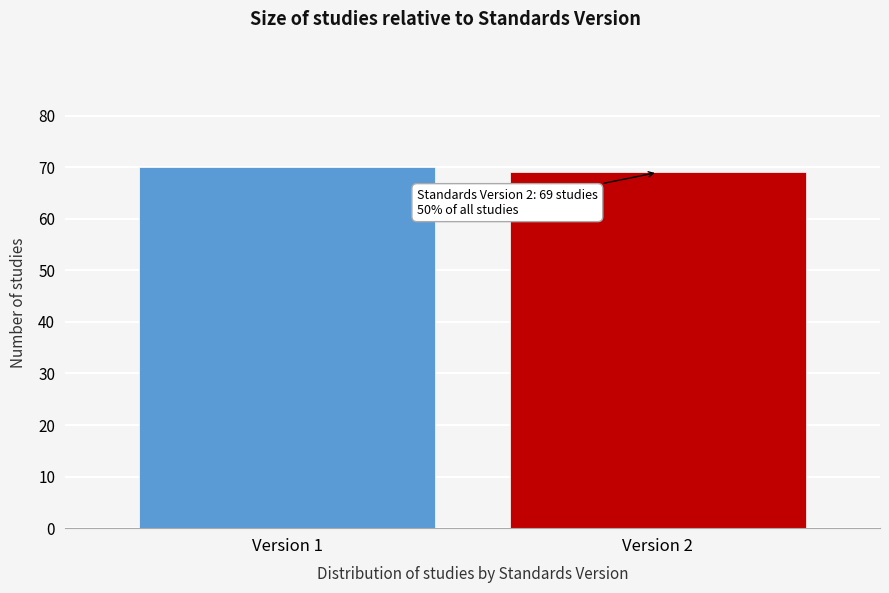

Reading left to right, what are all the values shown in this chart?

70	69